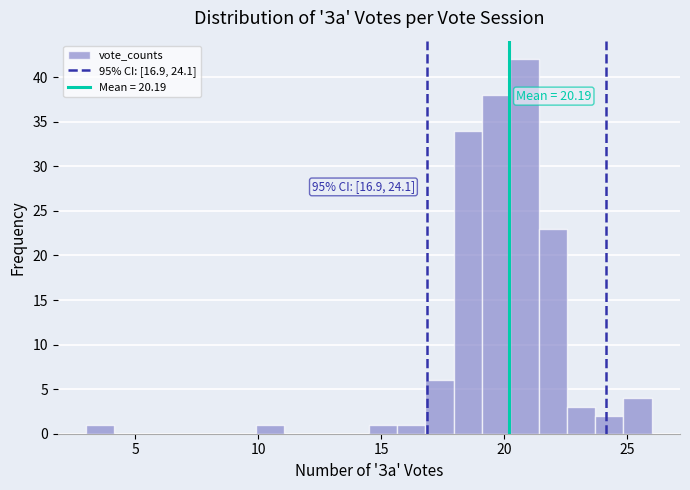

Read against the x-axis, roughly where is the centre of the tallest bar?

21.0